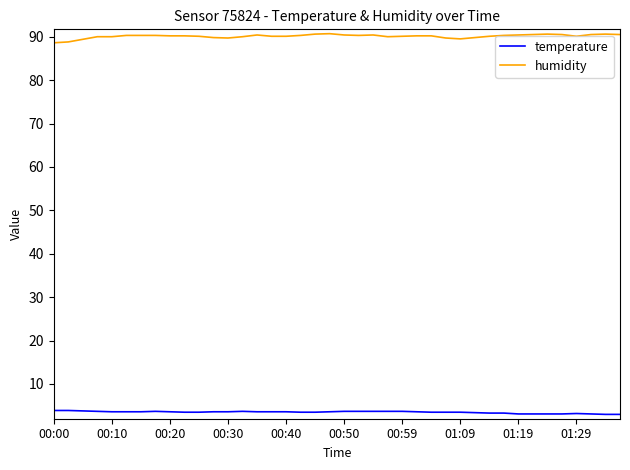

Which series has the largest total across all categories?

humidity